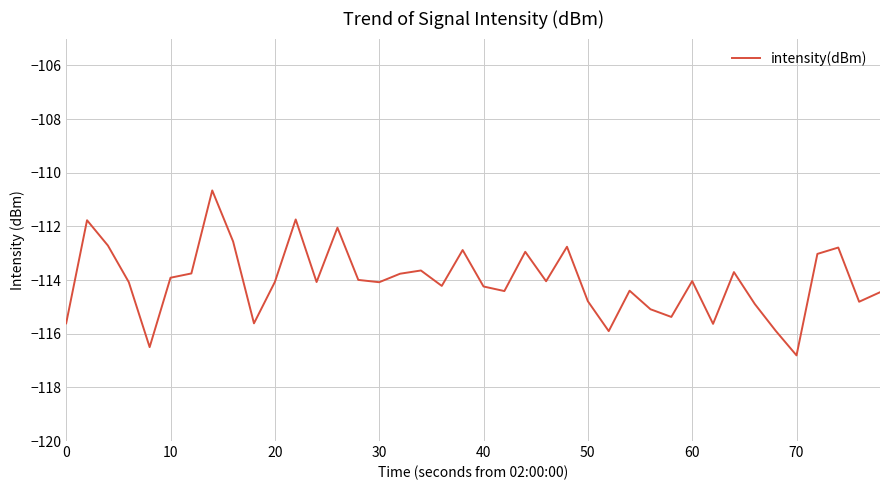

How many lines are shown in the chart?

1